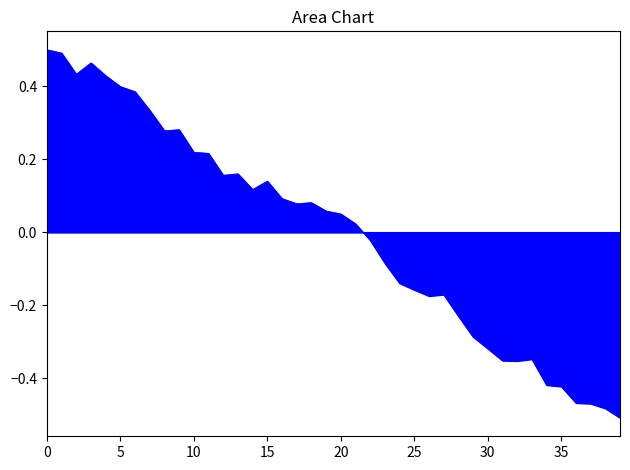

What is the difference between the maximum and minimum values?

1.0